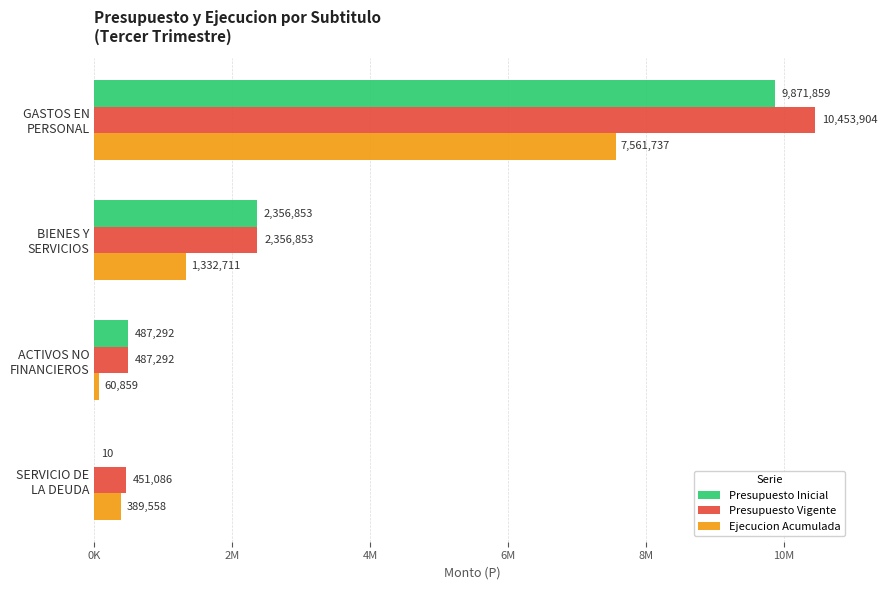

What are all the series names shown in the legend?

Presupuesto Inicial, Presupuesto Vigente, Ejecucion Acumulada